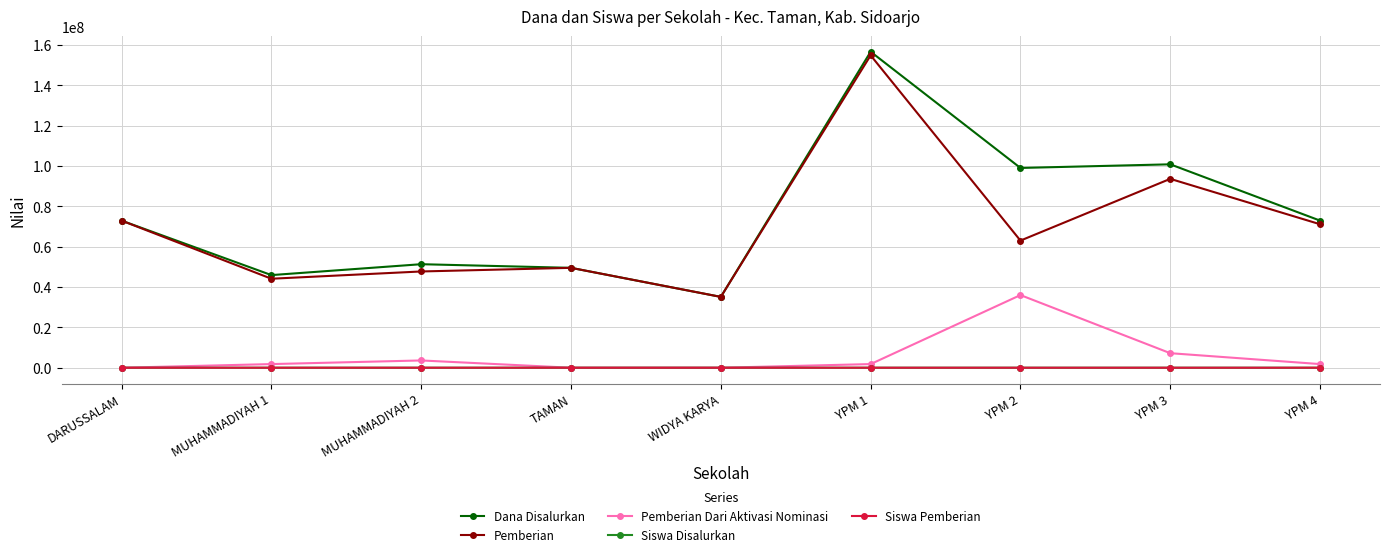

What is the sum of the Siswa Disalurkan values at MUHAMMADIYAH 2 and YPM 2?

109